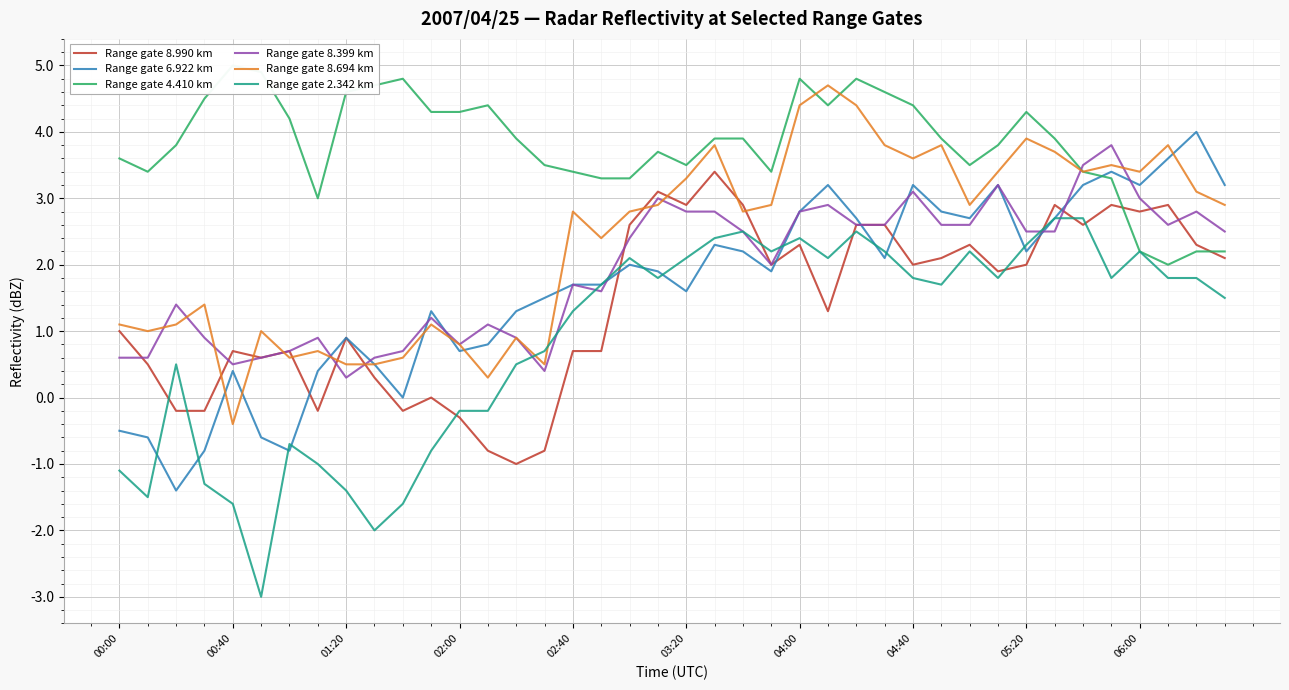

What are all the series names shown in the legend?

Range gate 8.990 km, Range gate 6.922 km, Range gate 4.410 km, Range gate 8.399 km, Range gate 8.694 km, Range gate 2.342 km